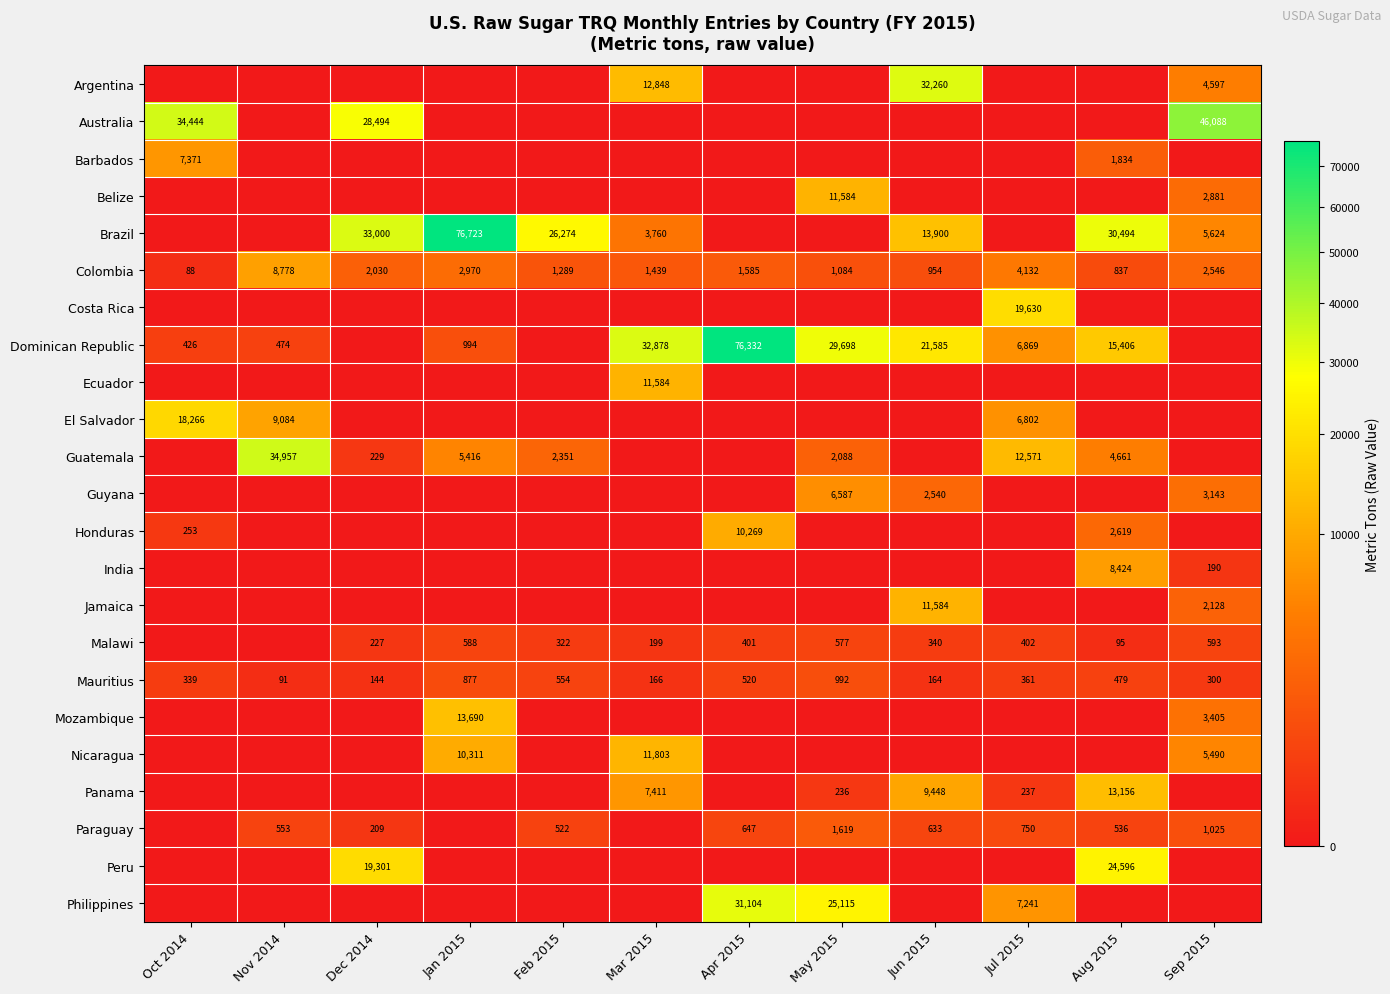

What is the difference between the Malawi values at Apr 2015 and Aug 2015?

306